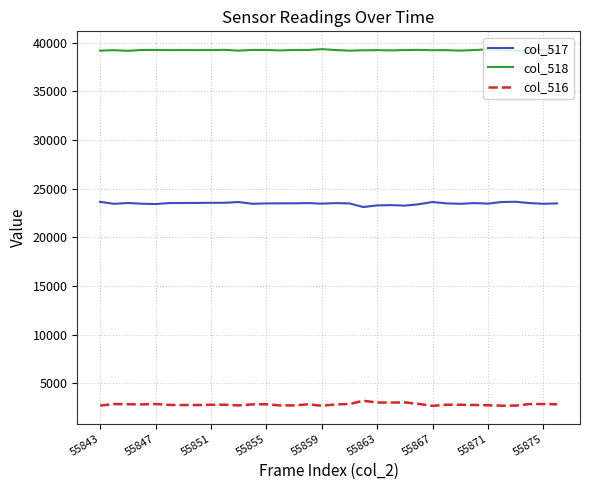

What is the difference between the maximum and minimum values in the col_518 series?

173